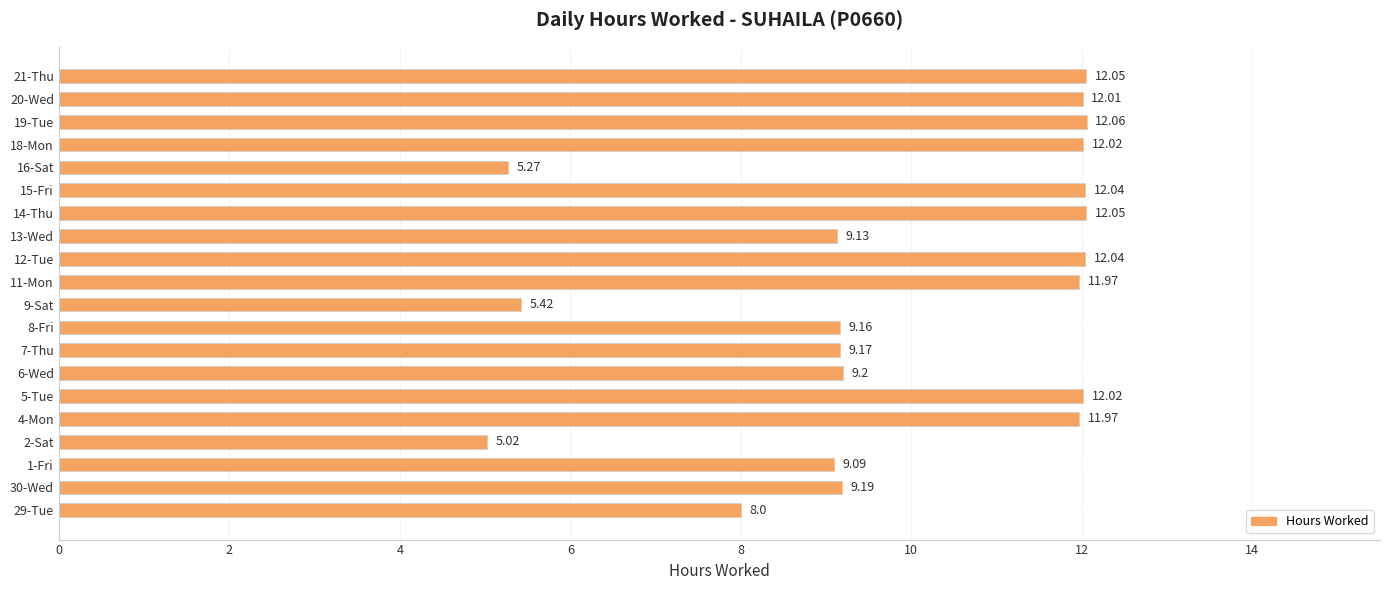

What is the ratio of the value at 8-Fri to the value at 30-Wed?

1.0